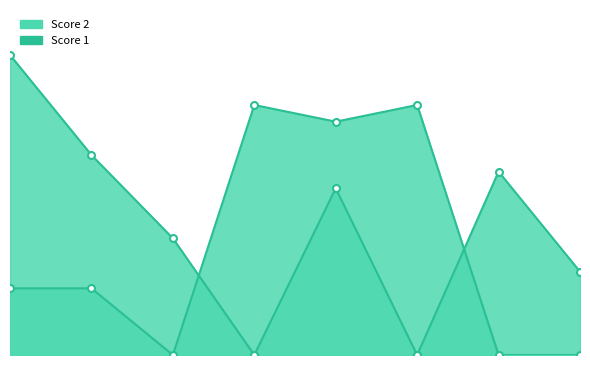

Reading right to left, what are all the values shown in this chart?

Score 2: 5	11	0	10	0	7	12	18
Score 1: 0	0	15	14	15	0	4	4